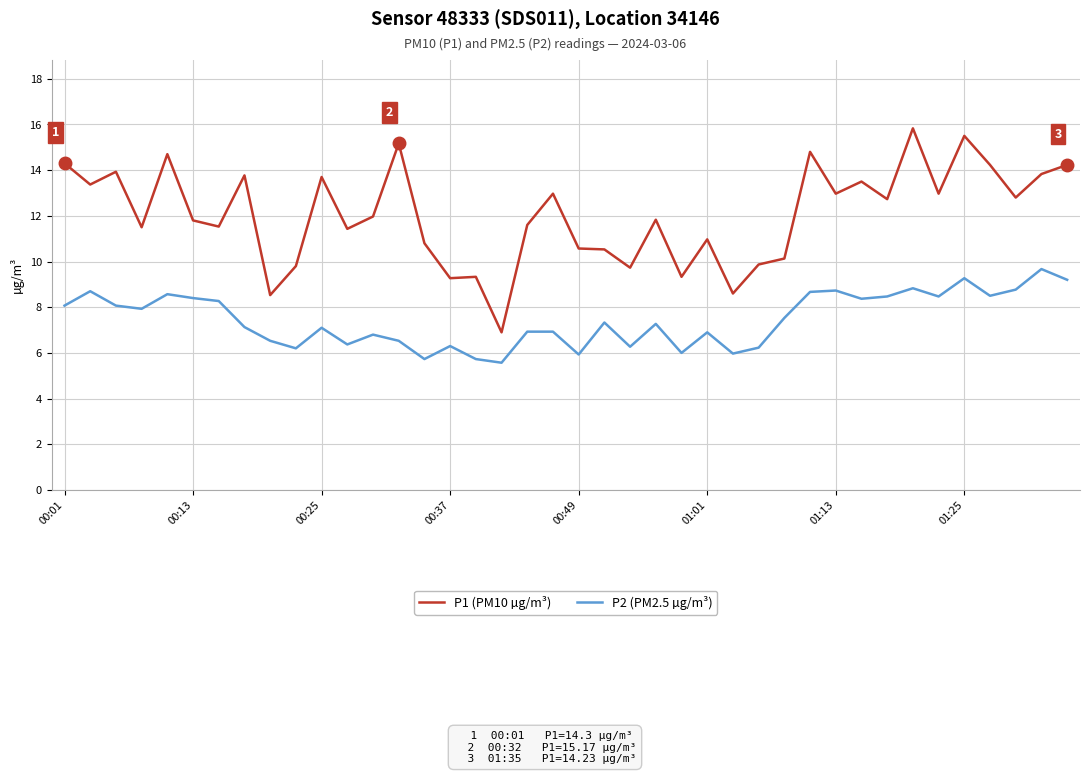

What is the difference between the maximum and minimum values in the P2 (PM2.5 µg/m³) series?

4.1